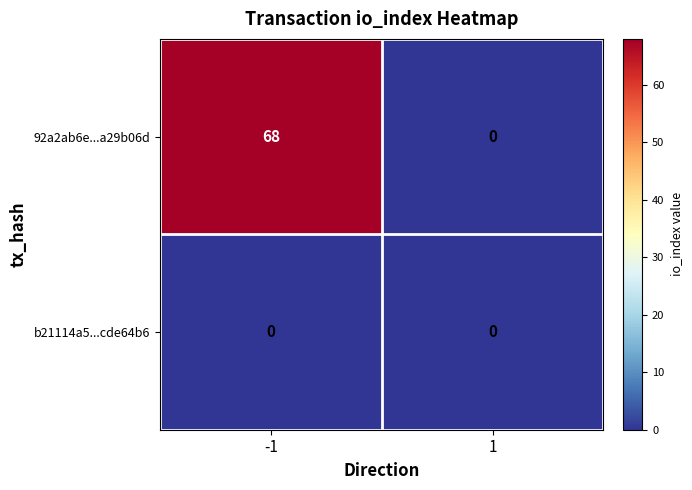

What is the average value of the 92a2ab6e...a29b06d series?

34